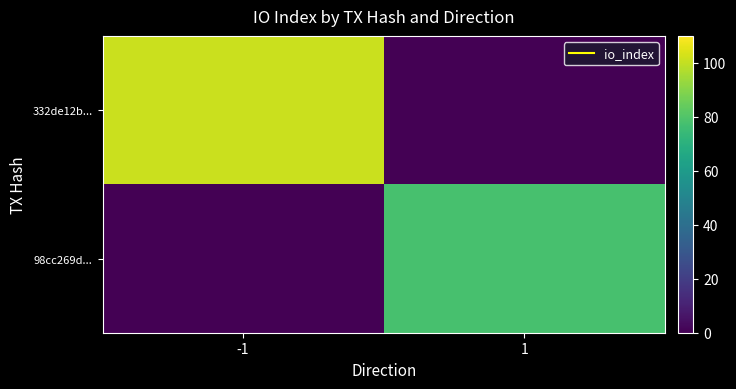

Which category has the highest value across all series?

-1